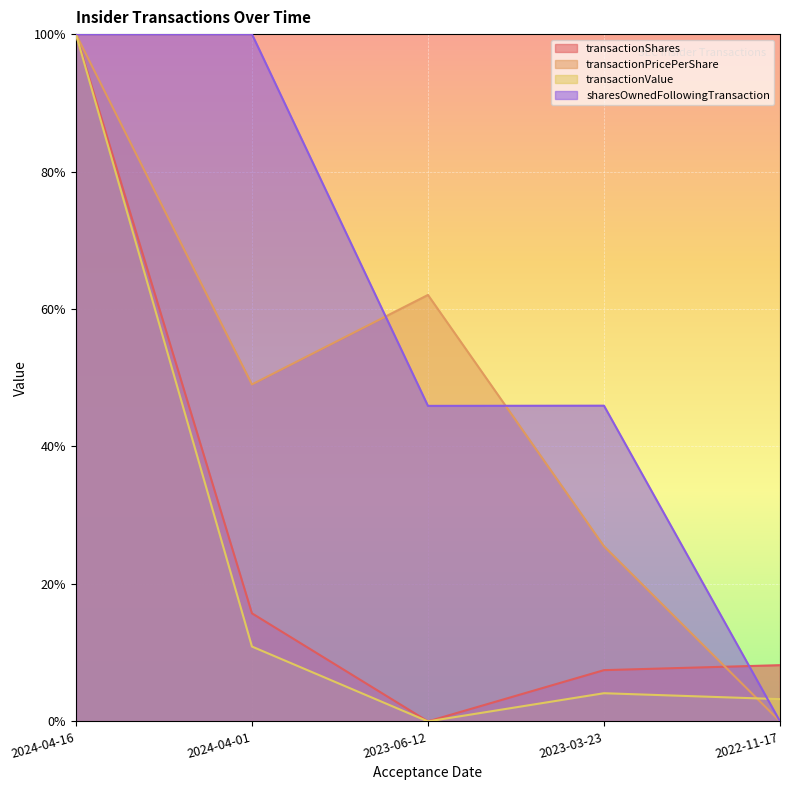

Between 2024-04-01 and 2022-11-17, which series saw the biggest shift?

sharesOwnedFollowingTransaction